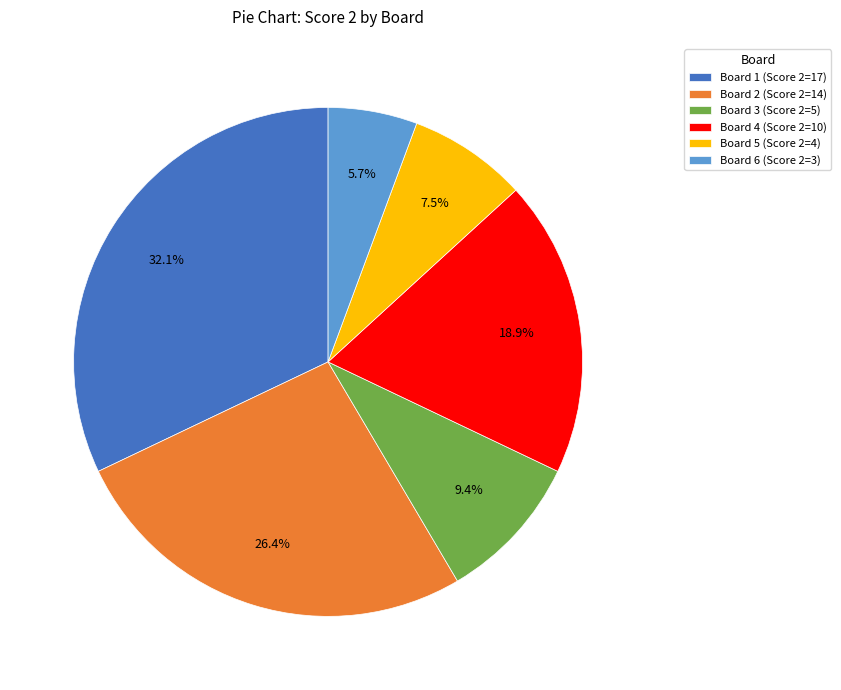

What percentage is NOT represented by Board 6?

94.3%